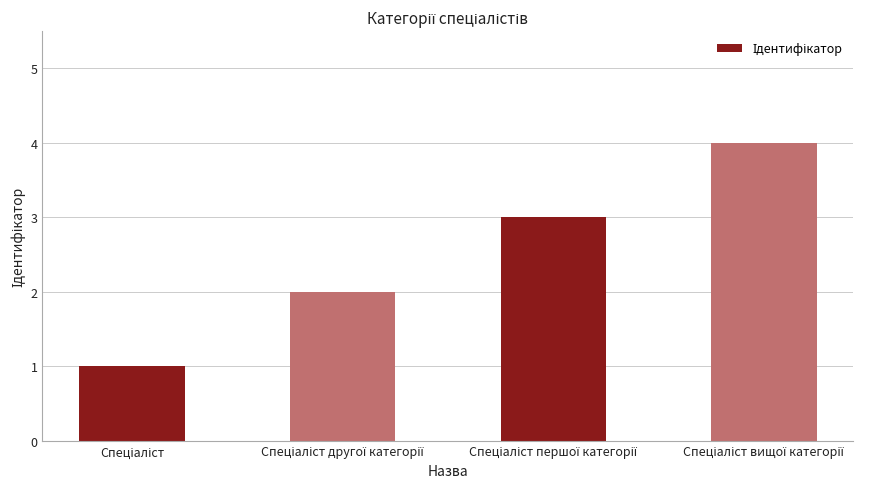

What is the greatest value displayed?

4